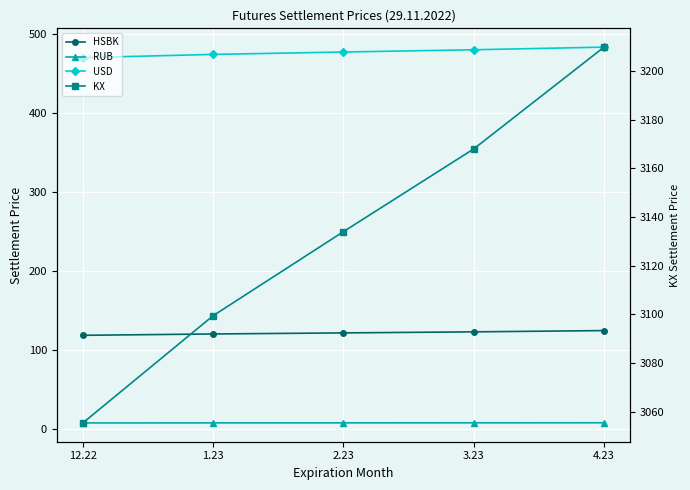

At which label does USD reach its minimum?

12.22